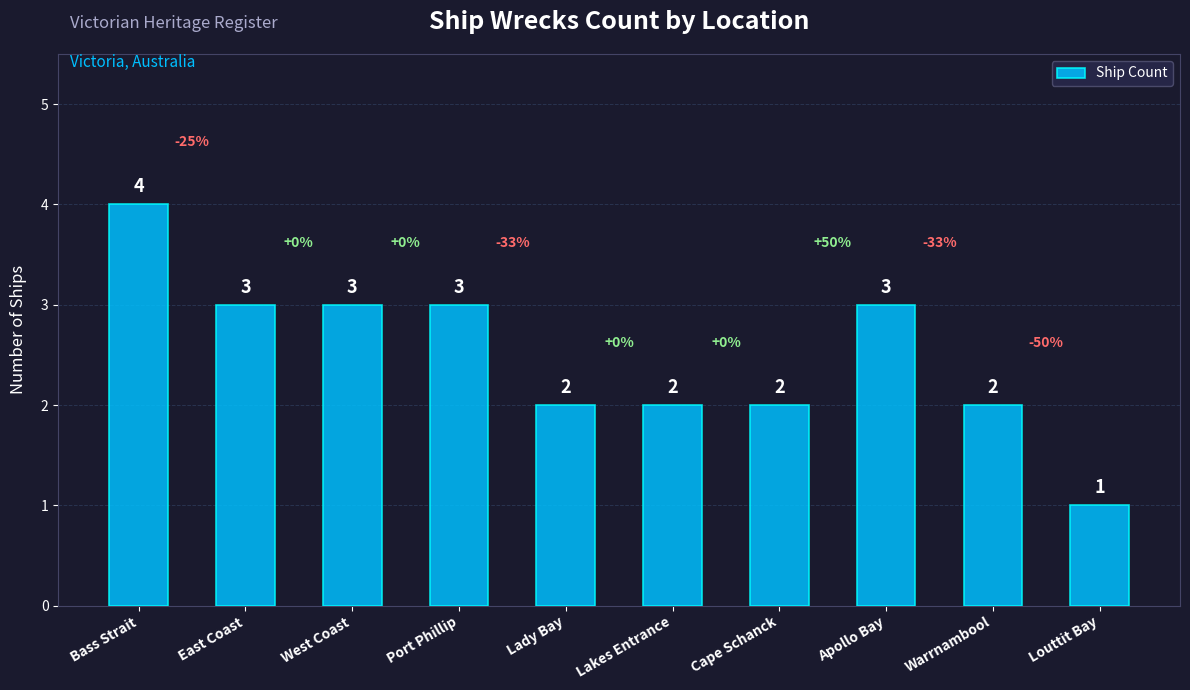

What is the difference between the maximum and minimum values?

3